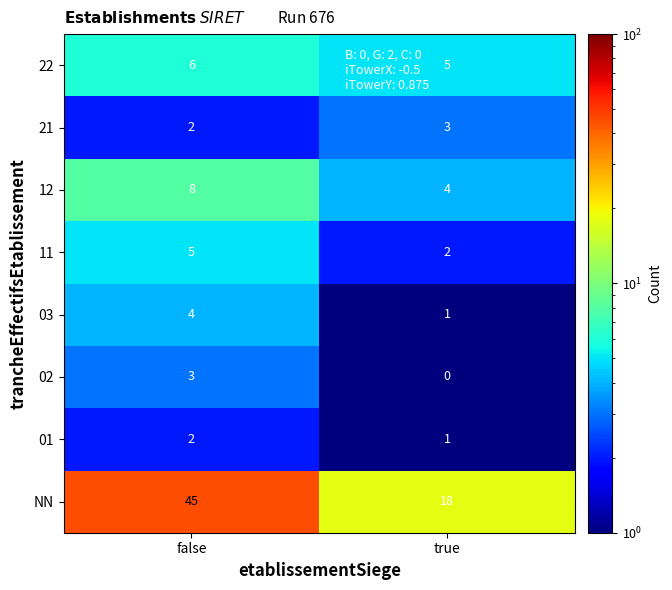

Which series has the widest spread of values?

NN